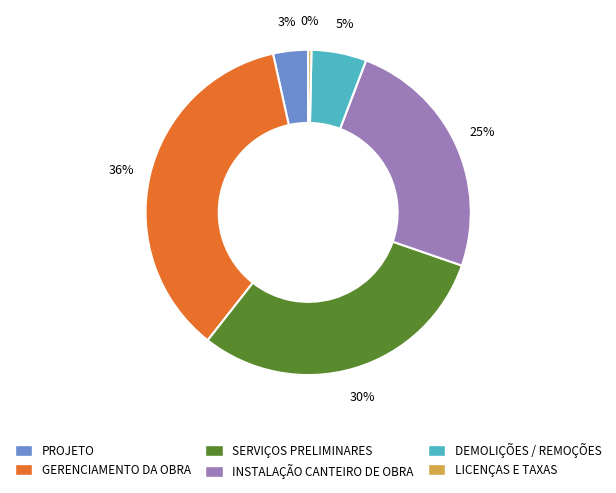

Which category has the biggest portion of the pie?

GERENCIAMENTO DA OBRA